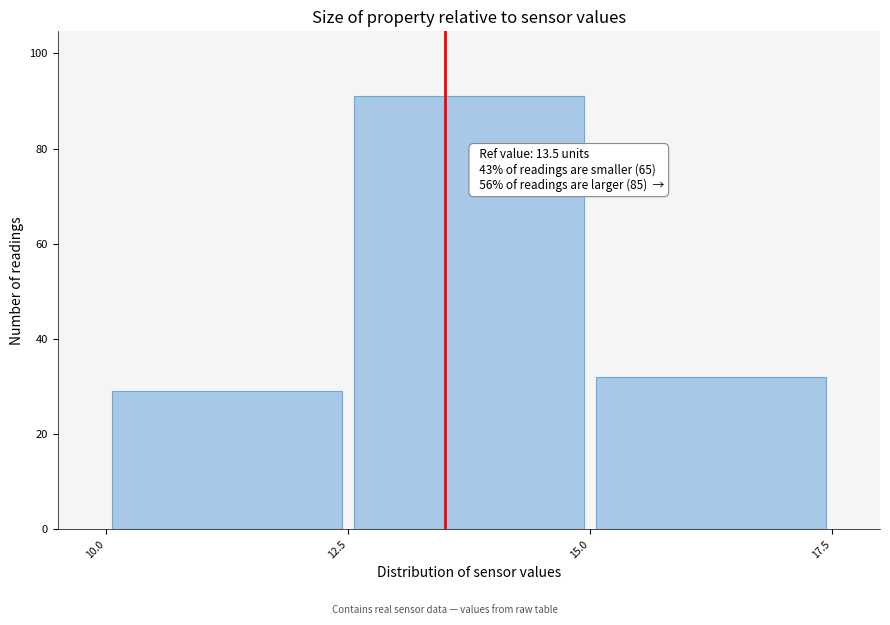

Which range on the x-axis has the tallest bar?

12.5 to 15.0